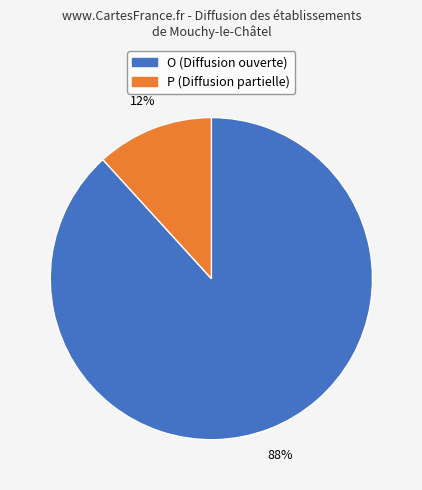

What is the ratio of the value at P to the value at O?

0.1